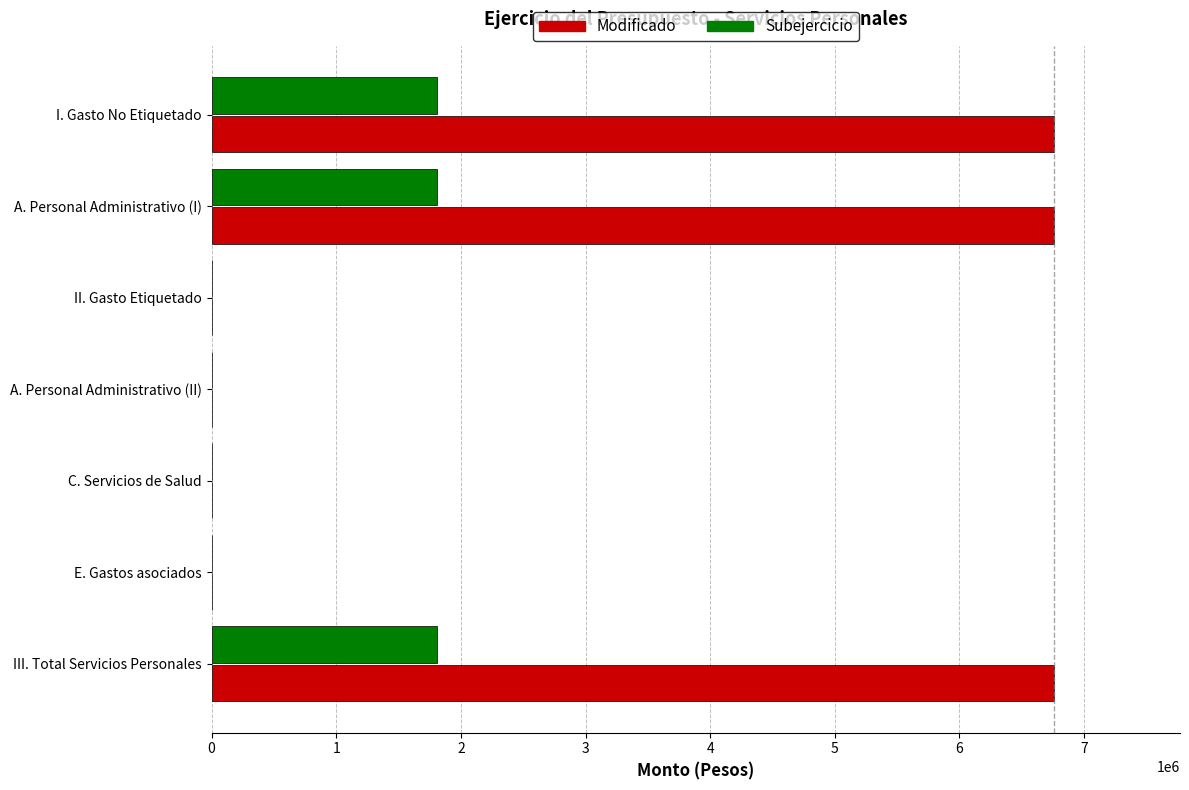

Is the value of Subejercicio at I. Gasto No Etiquetado greater than the value of Modificado at A. Personal Administrativo (I)?

No